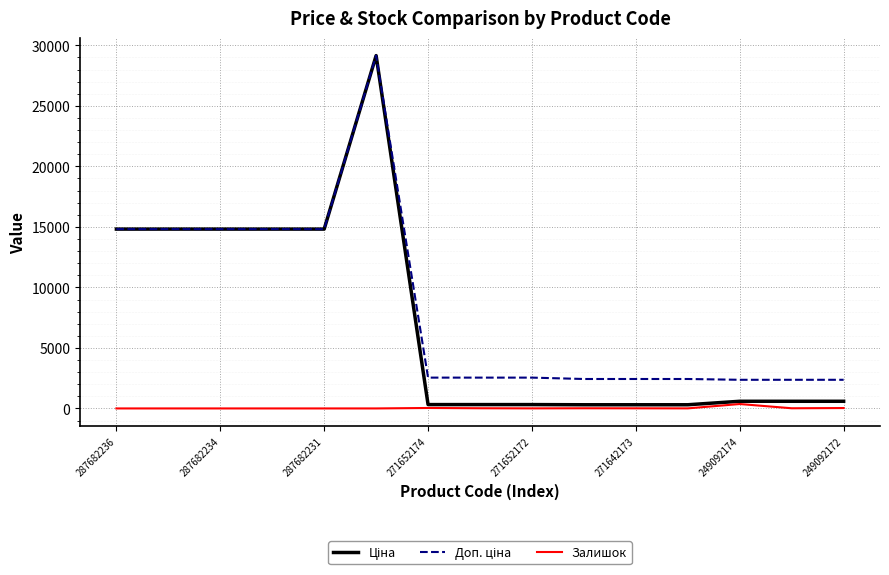

True or false: Залишок and Доп. ціна intersect in this chart.

False